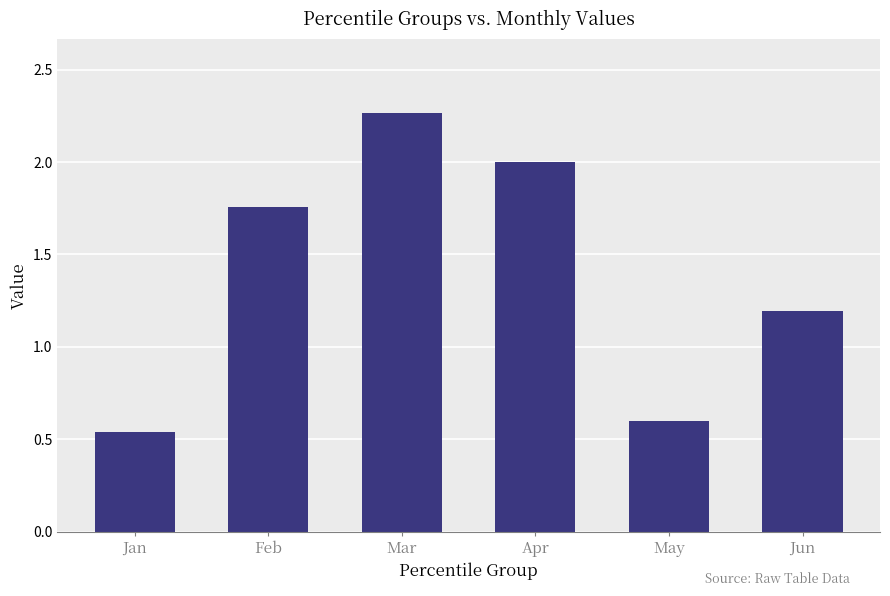

What is the change in value from Jan to Feb?

+1.2